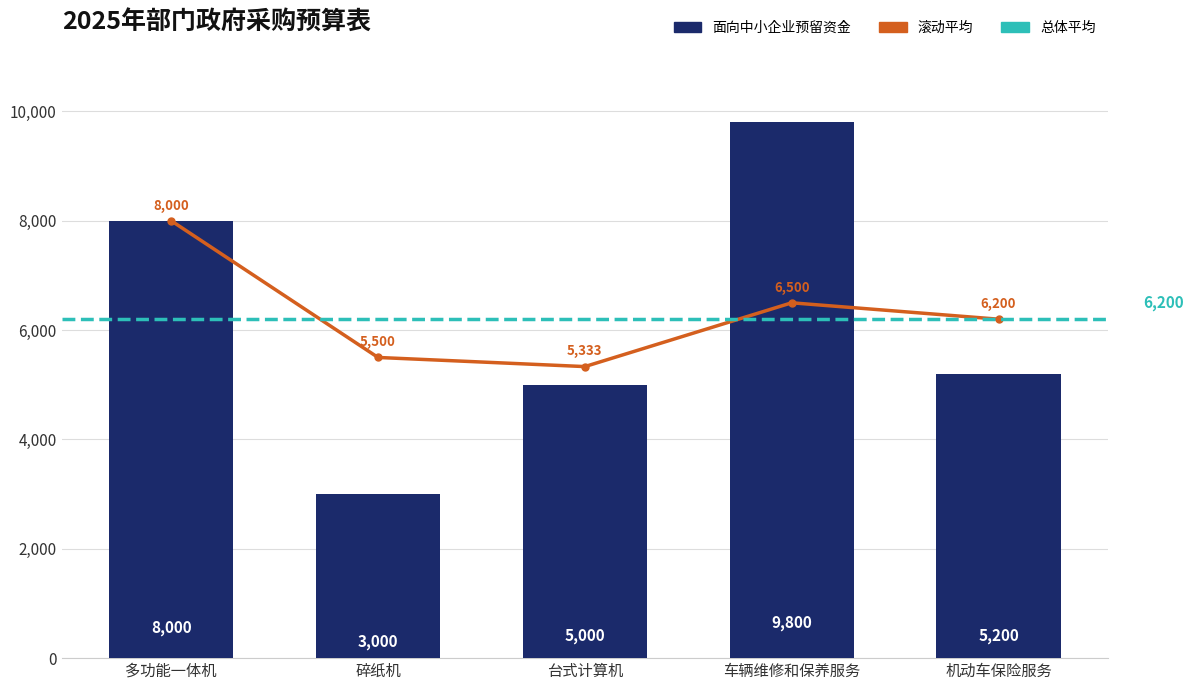

What is the ratio of the value at 车辆维修和保养服务 to the value at 多功能一体机?

1.2